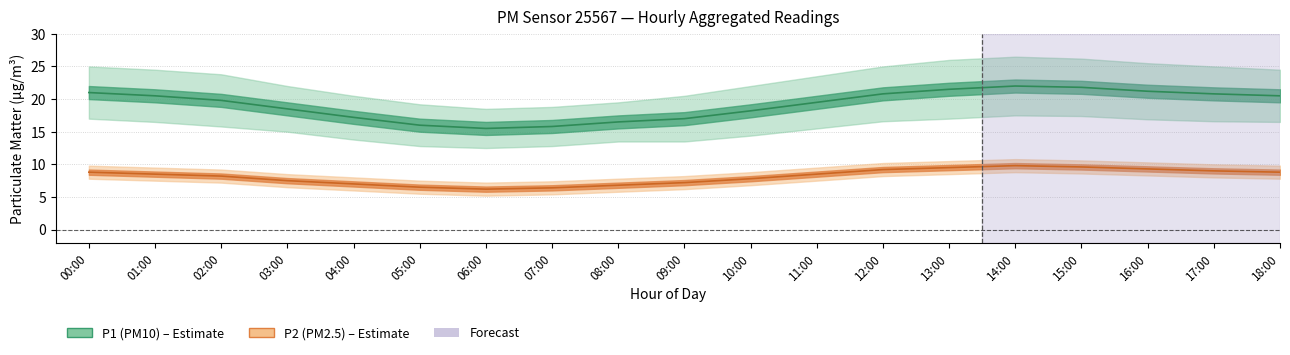

The P1_center series shows 15.8 at 07:00. True or false?

True